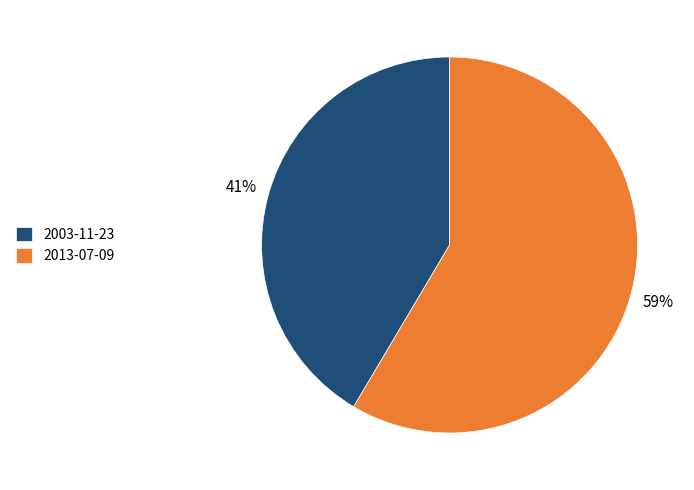

Count the number of slices in the pie.

2